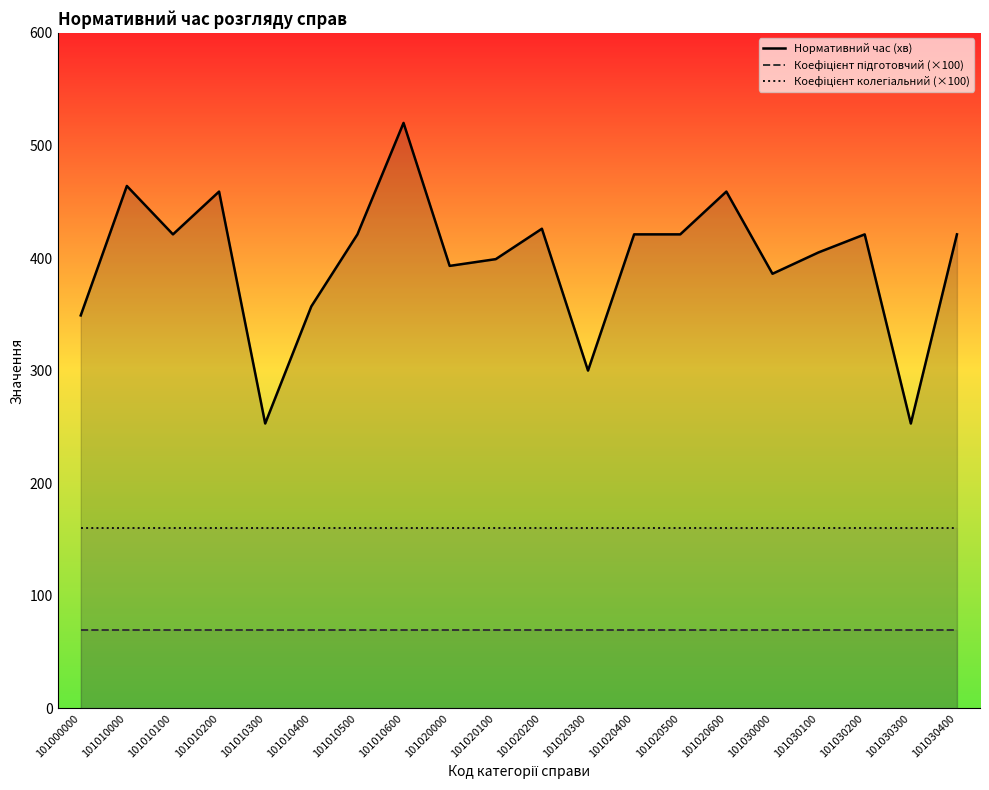

How many data points does each series have?

20